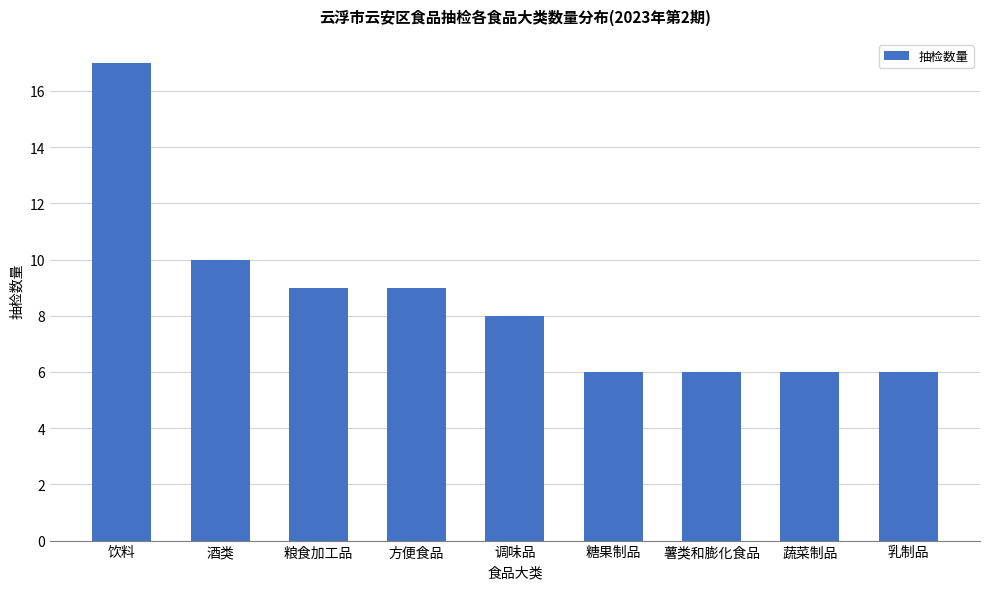

What is the value of the 8th bar from the left?

6